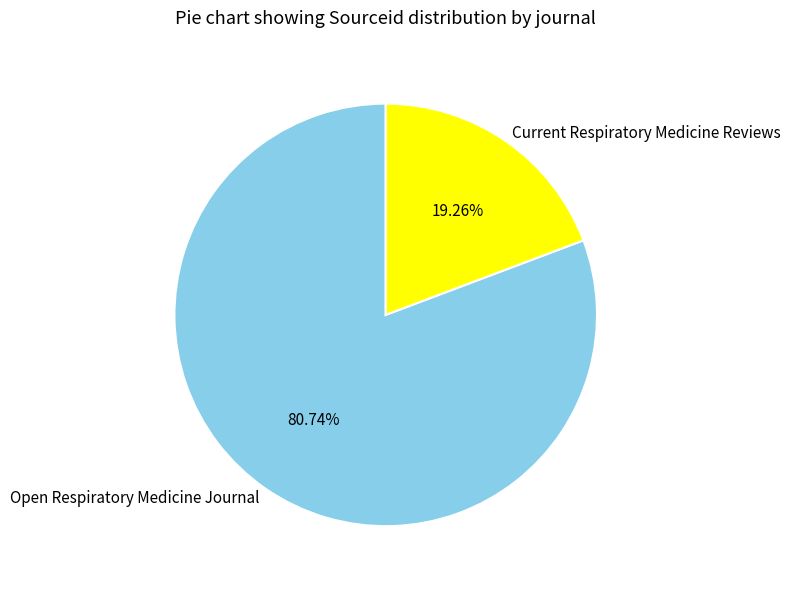

To the nearest percent, what is the average slice percentage?

50%